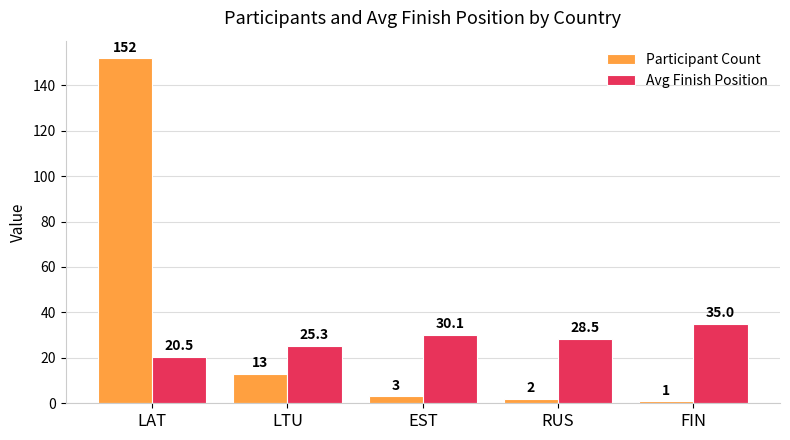

Reading right to left, extract all data points from this chart.

Participant Count: 1.0	2.0	3.0	13.0	152.0
Avg Finish Position: 35.0	28.5	30.1	25.3	20.5